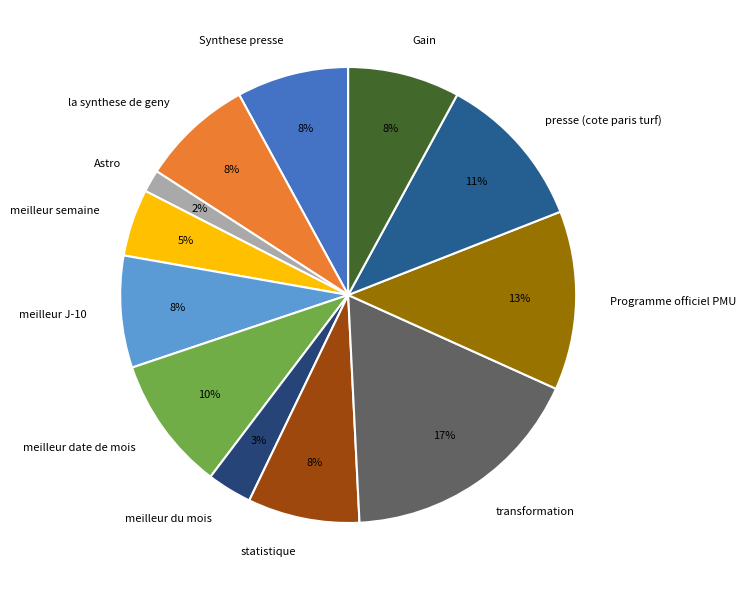

True or false: meilleur J-10 accounts for 8% of the total.

True